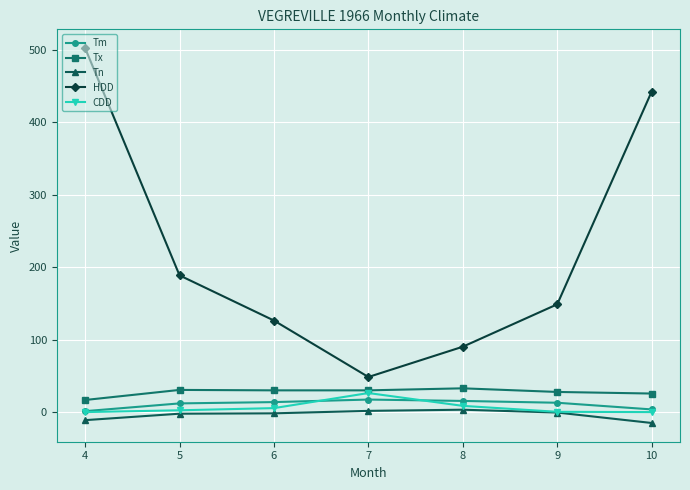

Which series has the largest total across all categories?

HDD